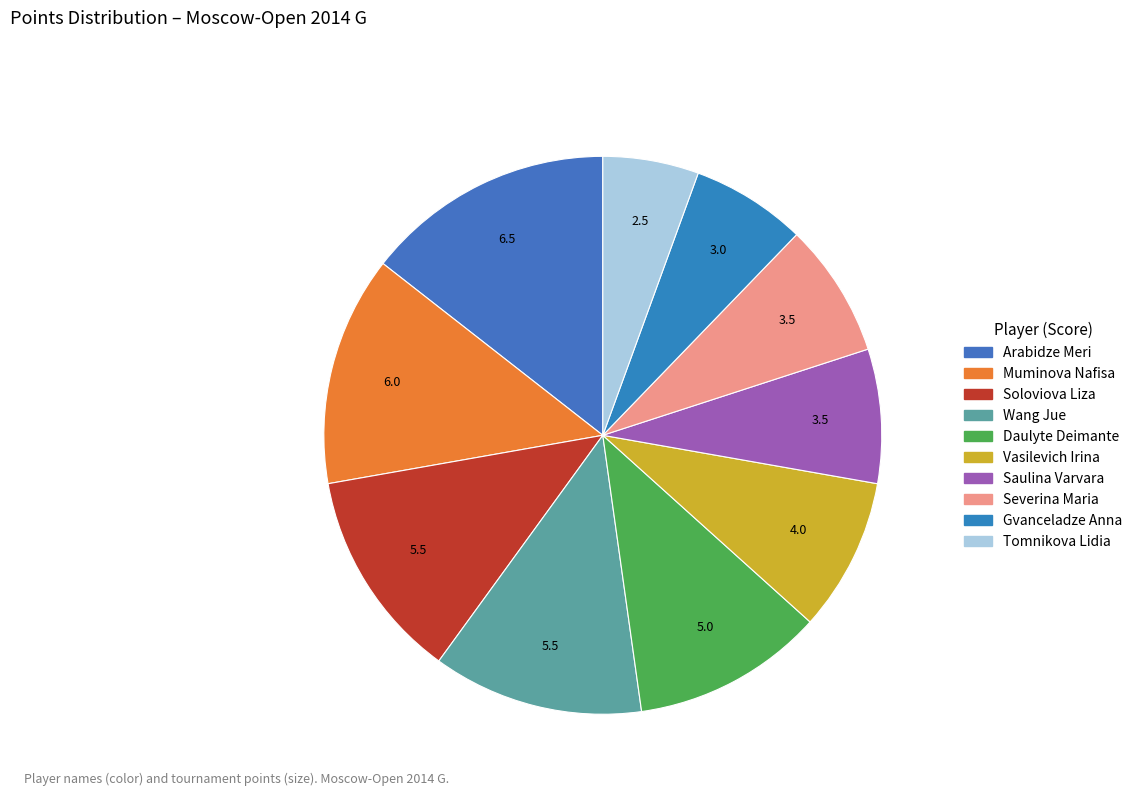

Count the number of slices in the pie.

10